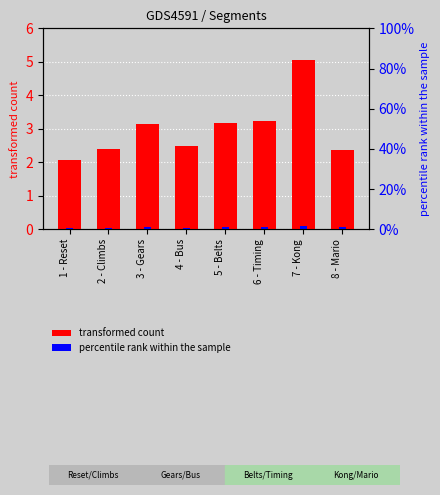

What is the difference between the second highest and second lowest values in the Attempt #5 Duration series?

0.9